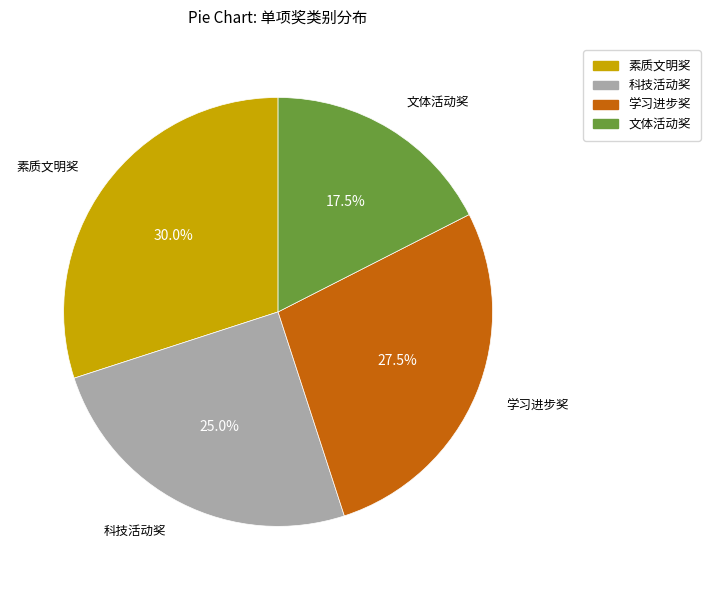

Rank the categories by value from lowest to highest.

文体活动奖, 科技活动奖, 学习进步奖, 素质文明奖